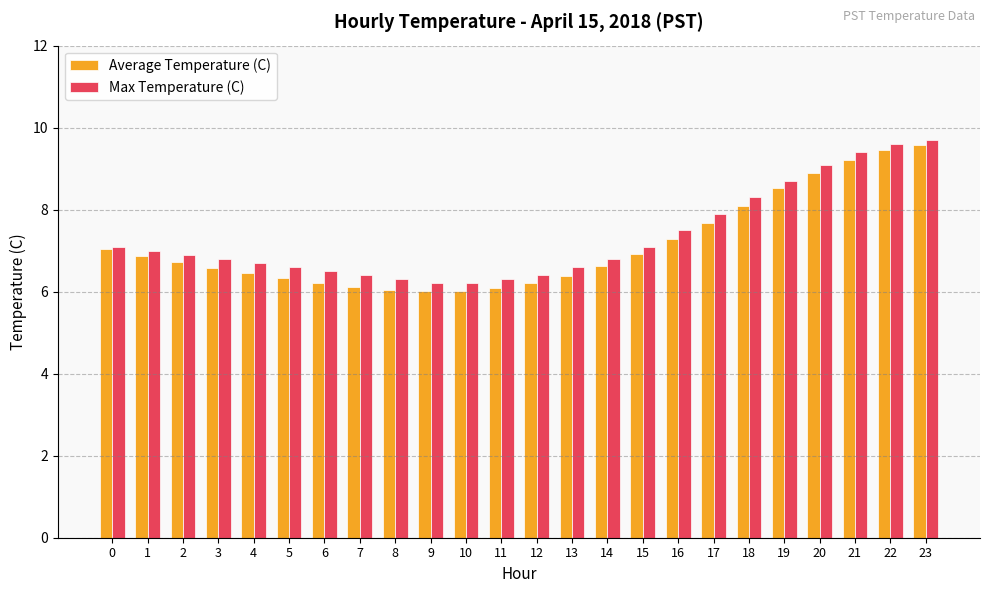

What is the total value across all series at 6?

12.7